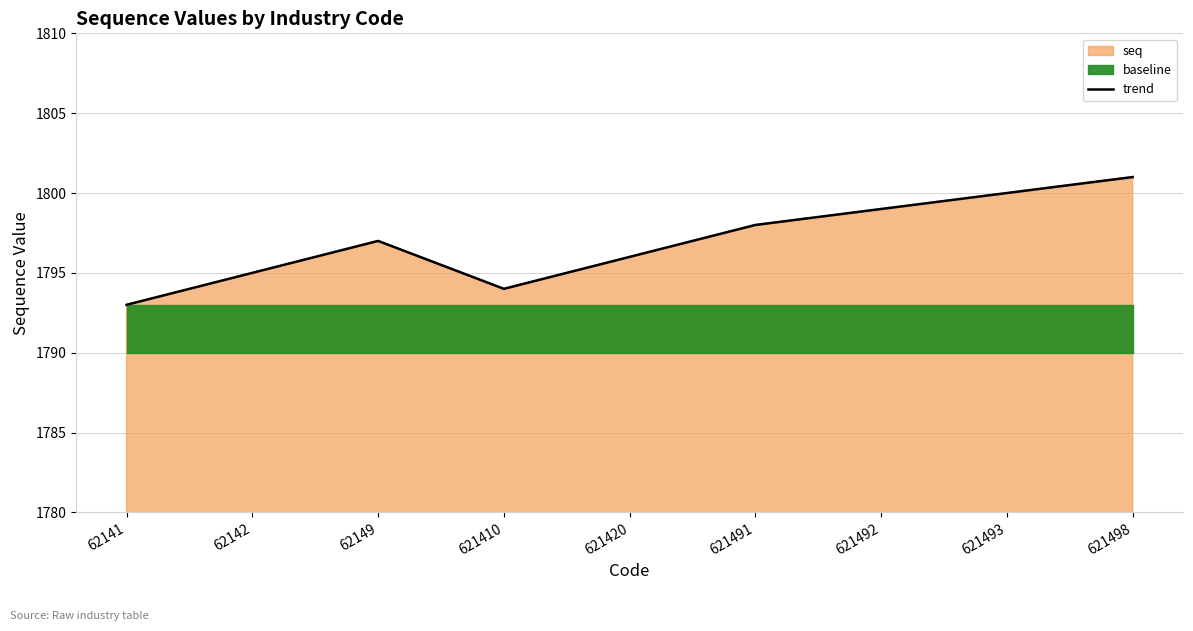

What is the change in value from 62141 to 621498?

+8